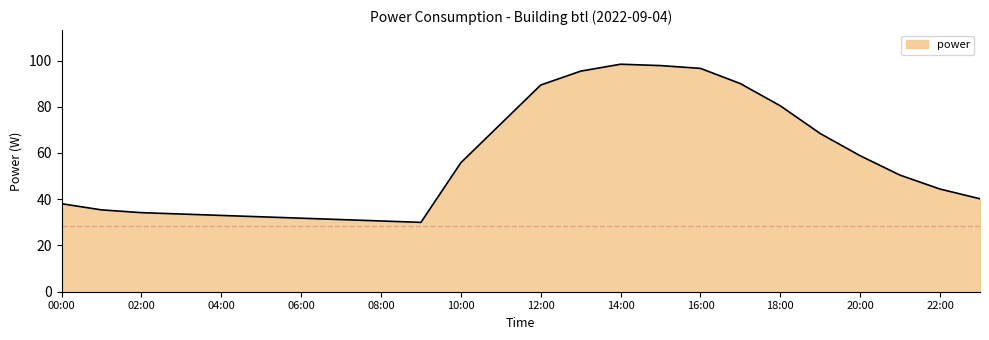

What is the difference between the maximum and minimum values?

68.4